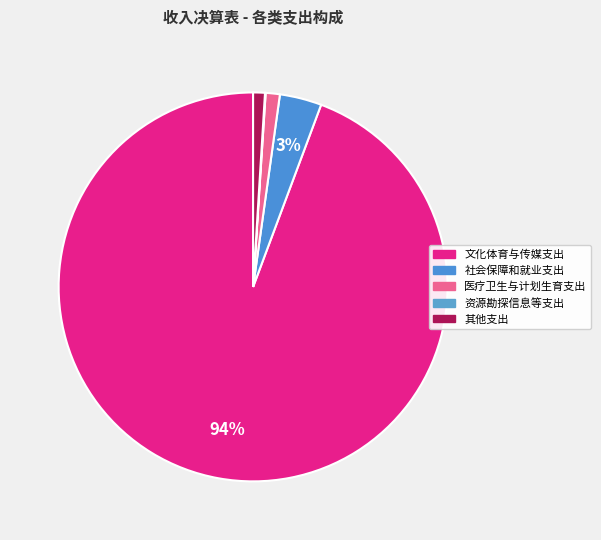

Which slice represents more than half of the pie?

文化体育与传媒支出